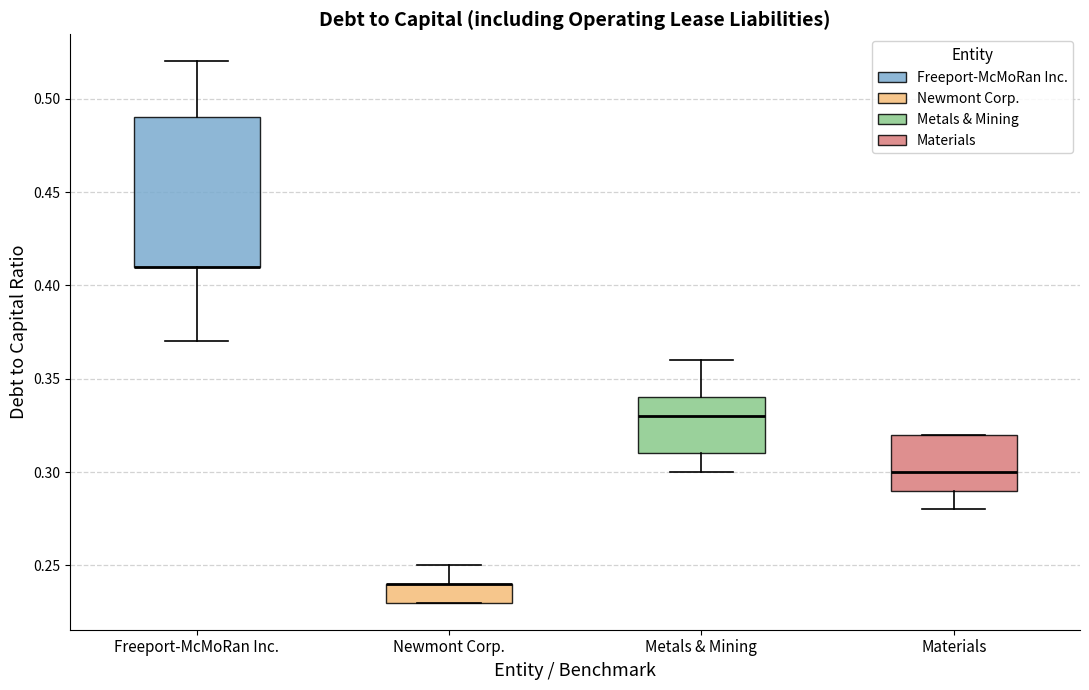

Reading left to right, transcribe this box plot: for each box, give where its median line is, the range the box spans, and where its two whiskers end, as read against the y-axis. The values are not printed on the chart, so give them approximately, as read against the axis.

Freeport-McMoRan Inc.: median 0.41 (drawn on the box's lower edge), box 0.41 to 0.49, whiskers 0.37 to 0.52
Newmont Corp.: median 0.24 (drawn on the box's upper edge), box 0.23 to 0.24, whiskers 0.23 to 0.25
Metals & Mining: median 0.33, box 0.31 to 0.34, whiskers 0.30 to 0.36
Materials: median 0.30, box 0.29 to 0.32, whiskers 0.28 to 0.32